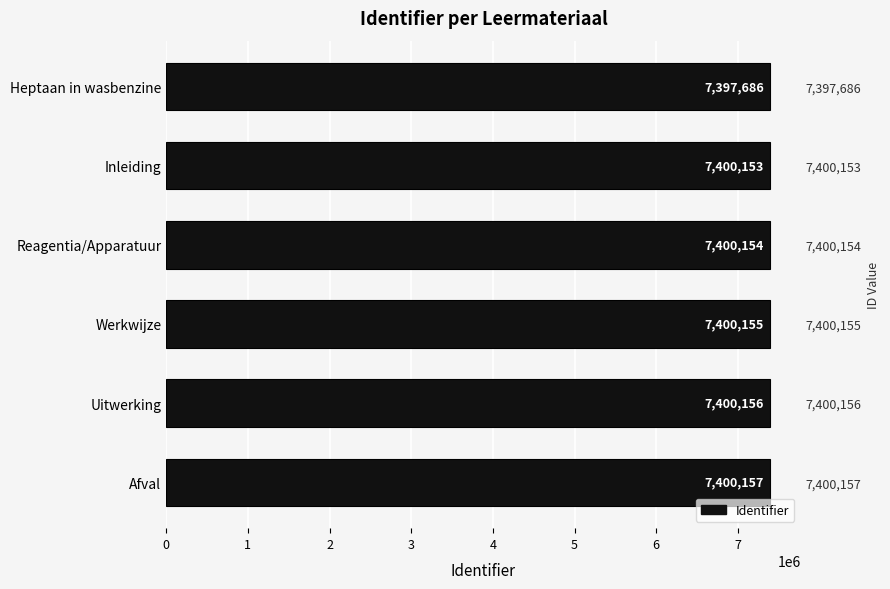

Does the chart contain stacked bars?

No